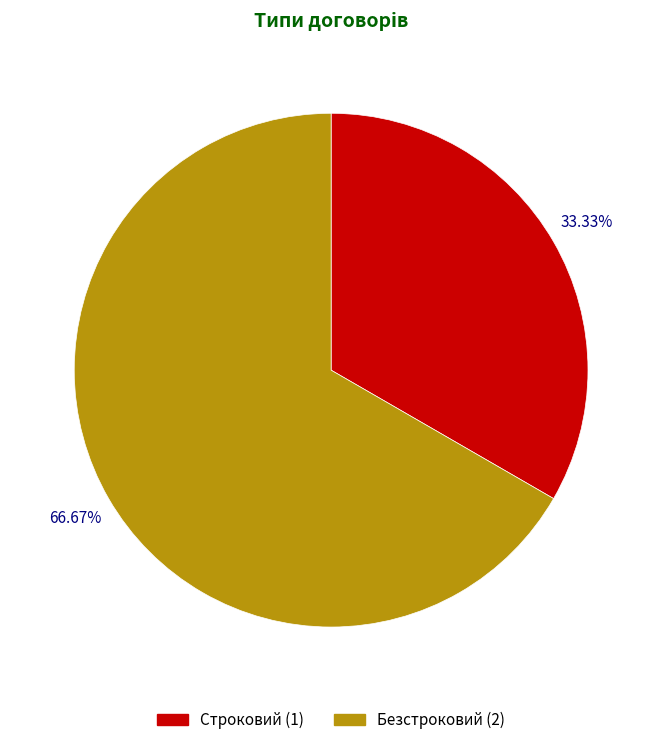

What percentage is NOT represented by Безстроковий?

33.3%